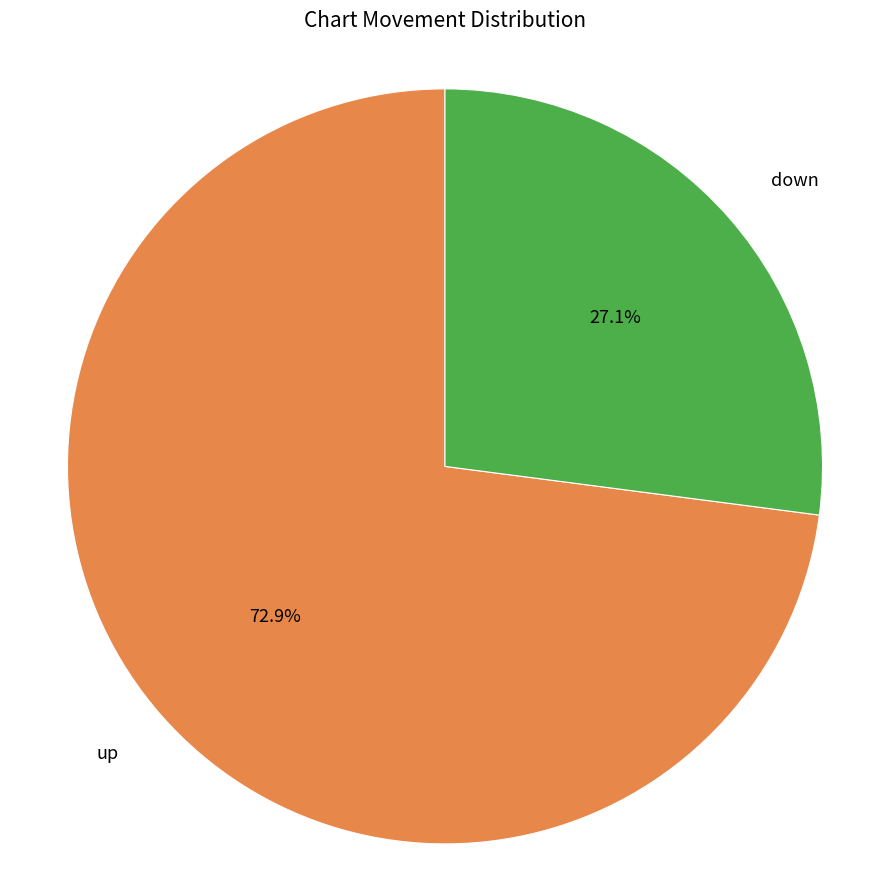

Is there any slice that represents more than half of the pie?

Yes